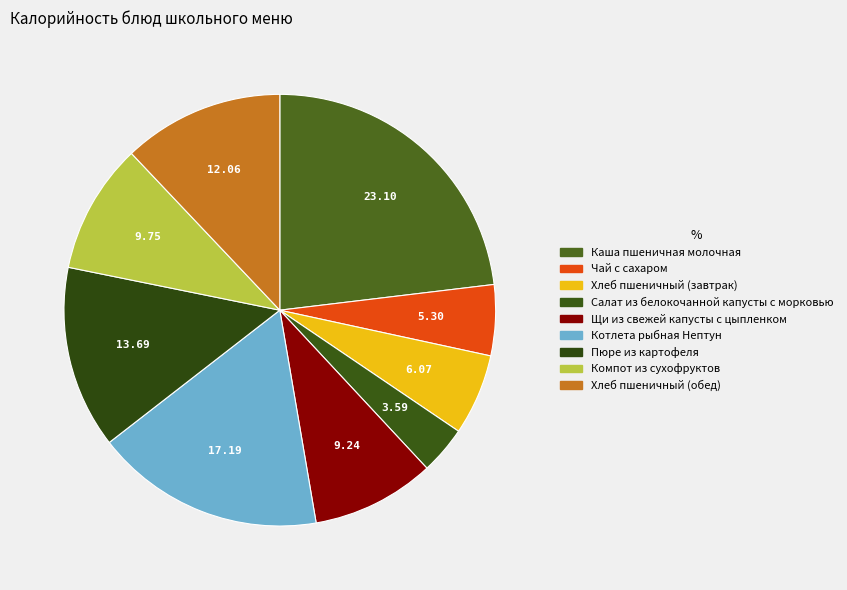

To the nearest percent, what is the difference between the largest and smallest slice percentages?

20%